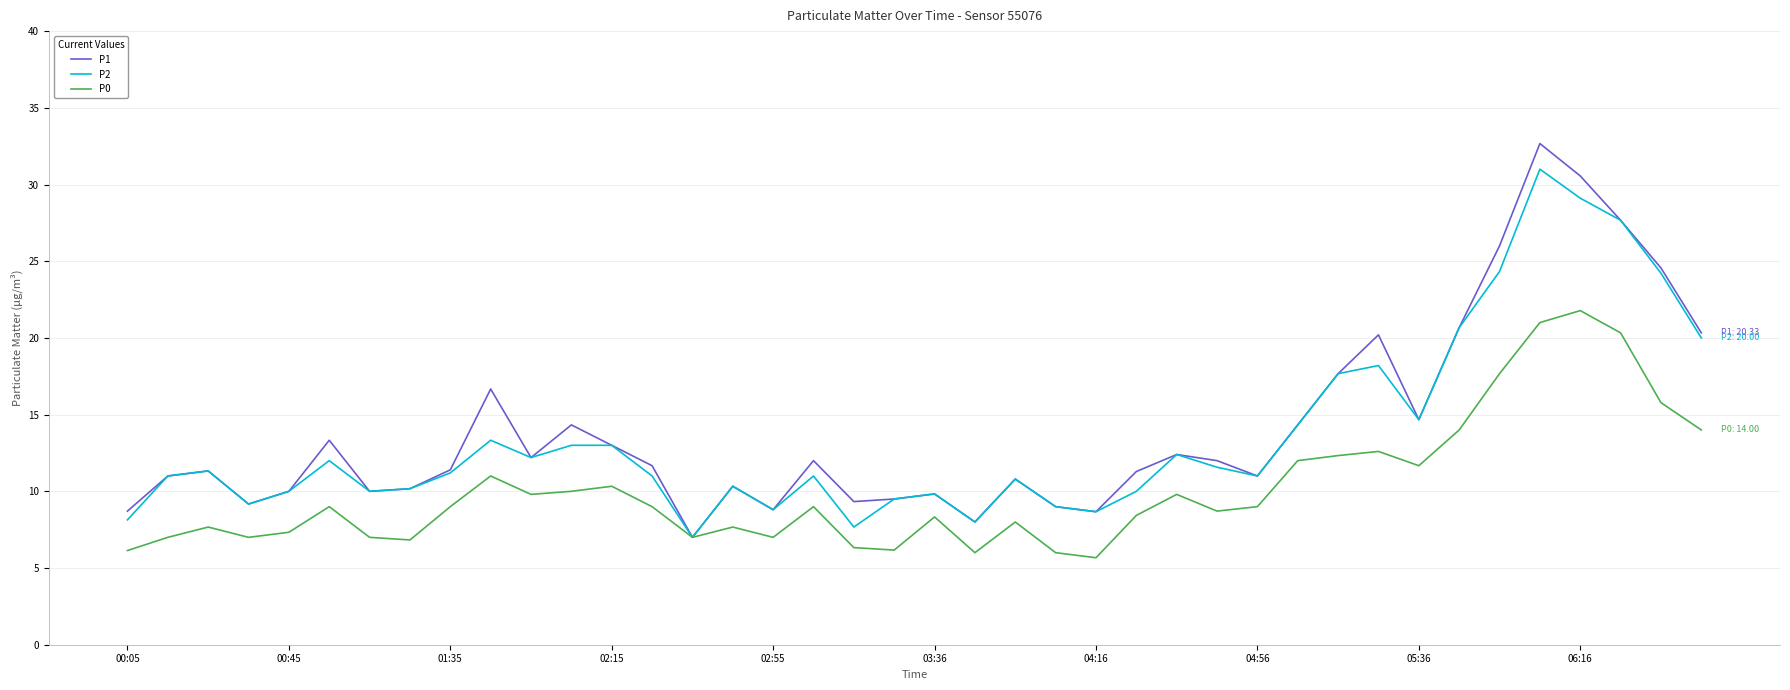

What is the highest value of the P1 series?

32.7